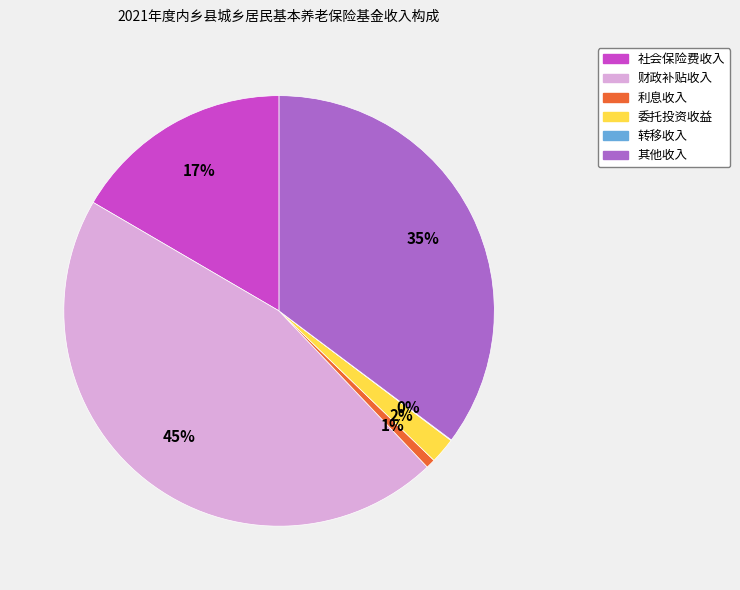

To the nearest percent, what is the difference between the largest and smallest slice percentages?

45%